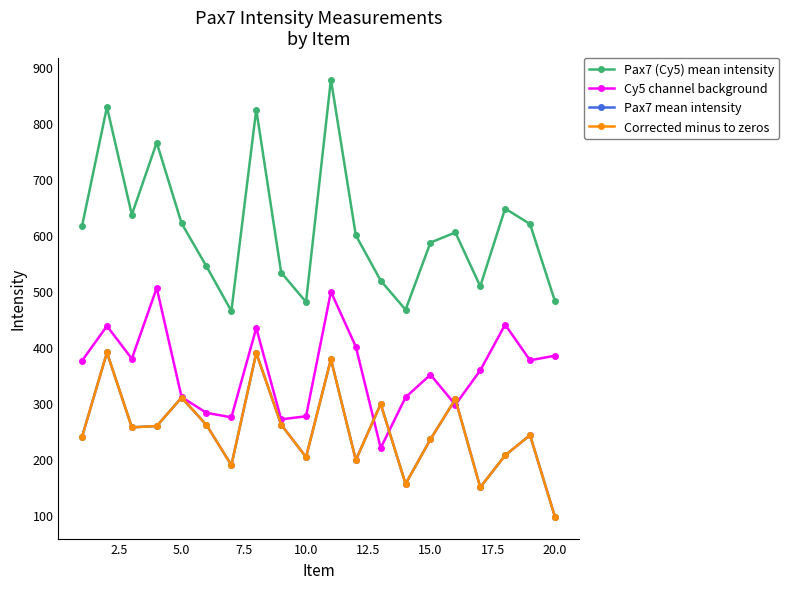

Does the chart have visible grid lines?

No